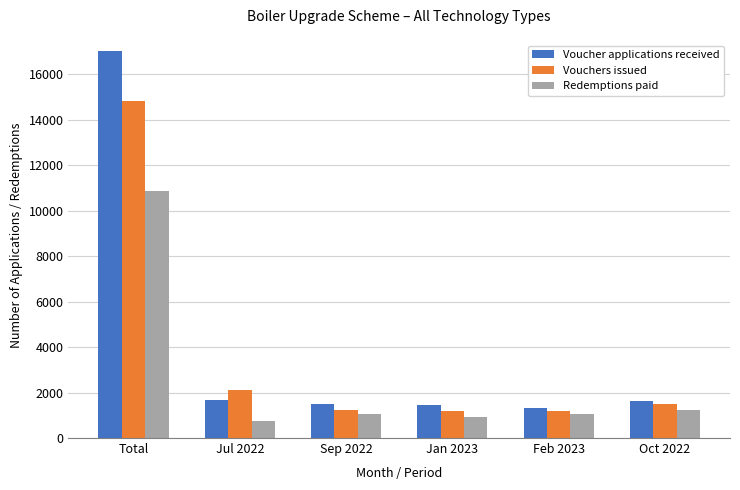

At which label is Vouchers issued closest to 7996?

Jul 2022